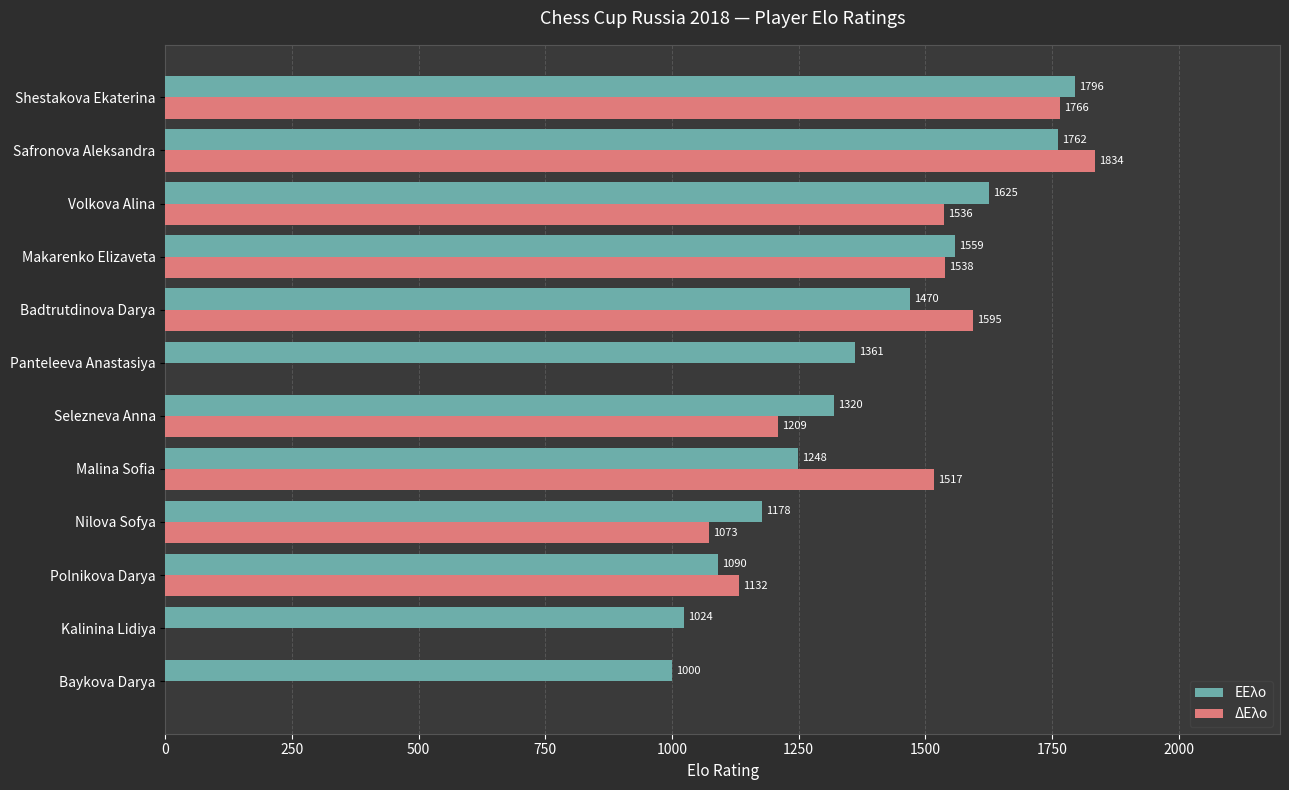

At which category is the sum across all series the highest?

Safronova Aleksandra